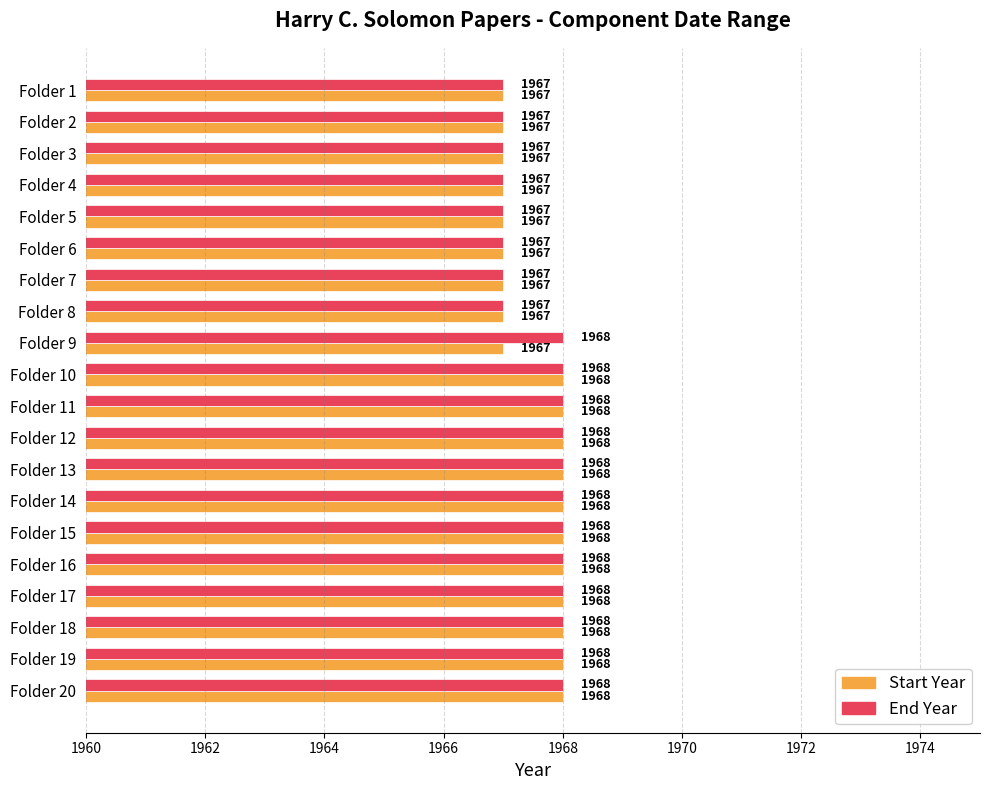

What is the greatest value displayed?

1968